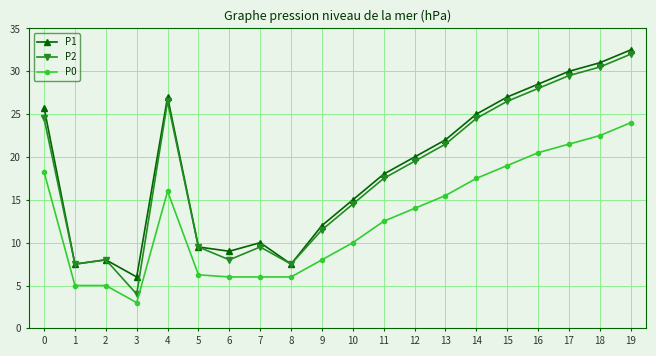

What is the difference between the highest and lowest values at 7?

4.0